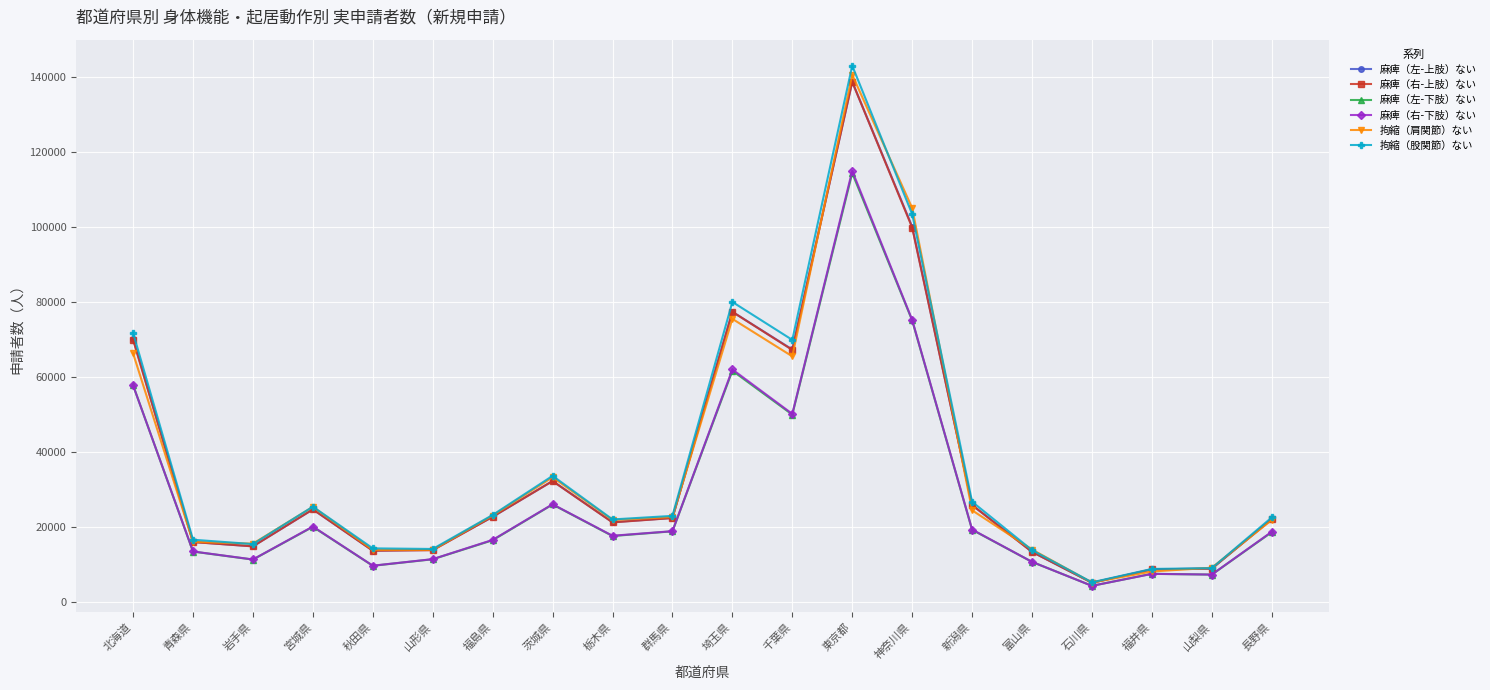

Which series changed the most between 青森県 and 茨城県?

拘縮（肩関節）ない